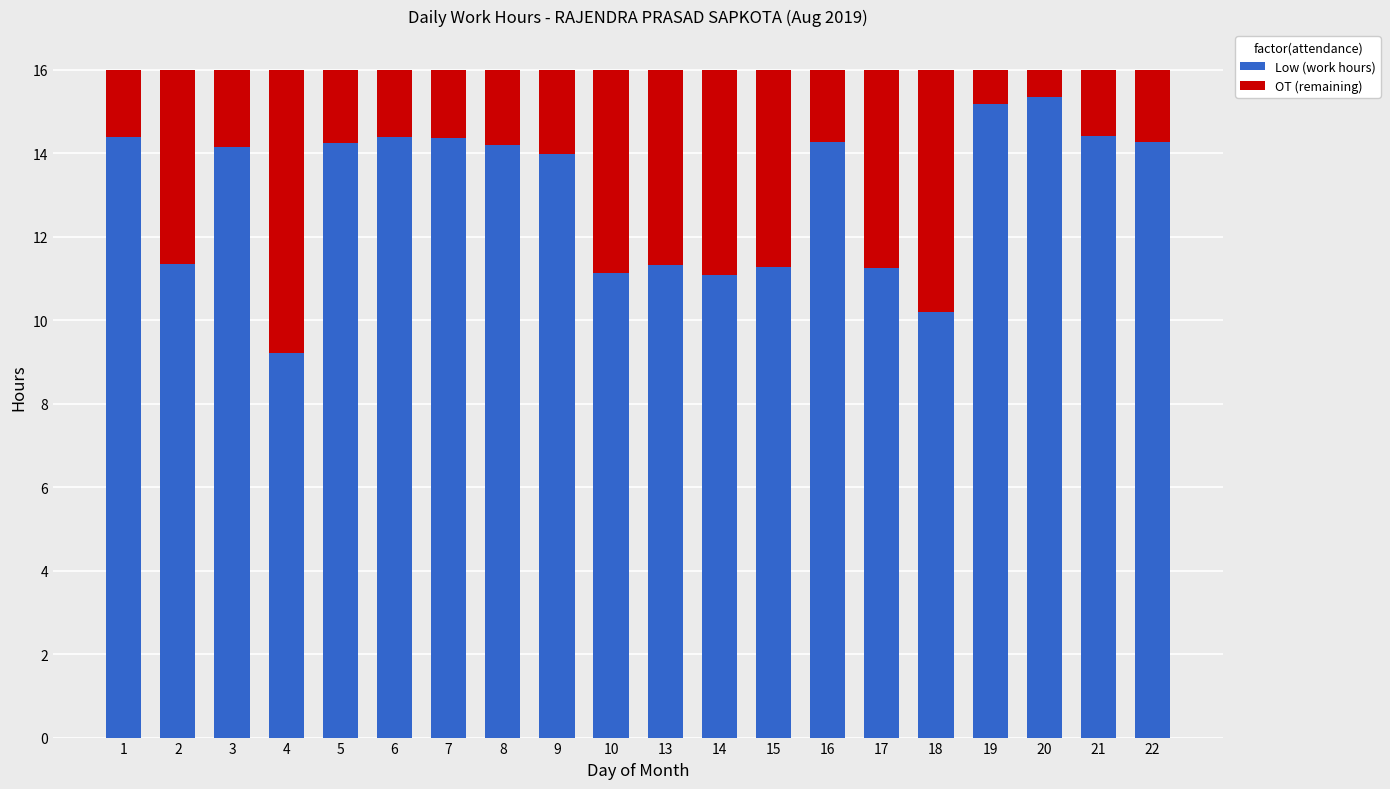

What is the highest value of the Low (work hours) series?

15.3